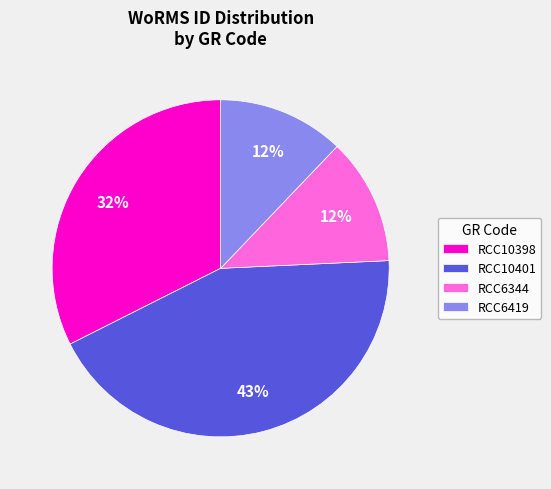

Which slice is the largest?

RCC10401